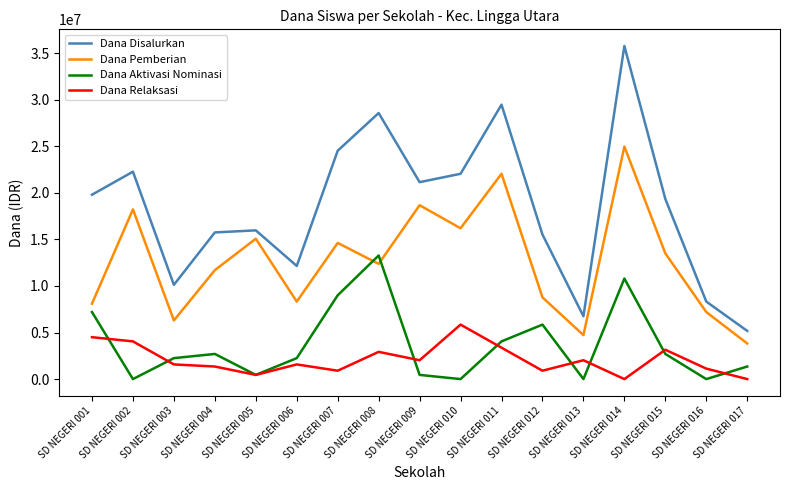

True or false: Dana Relaksasi and Dana Disalurkan cross at least once.

False